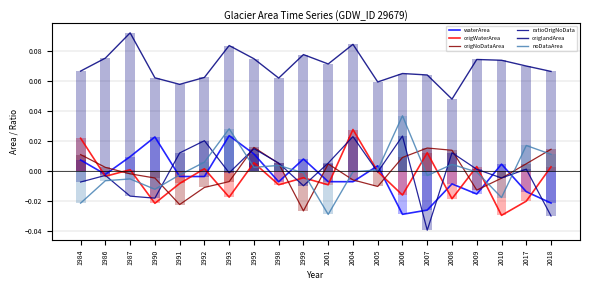

The value of waterArea at 1998 is -0.0. True or false?

True